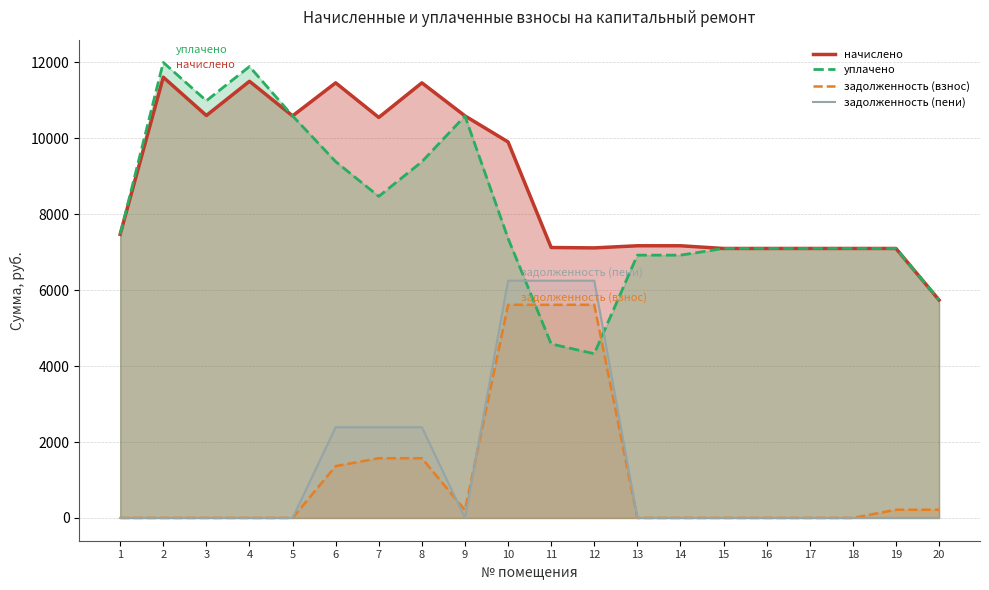

Reading left to right, extract all data points from this chart.

начислено: 1=7470.1	2=11607.0	3=10598.4	4=11499.5	5=10588.2	6=11458.6	7=10547.2	8=11458.6	9=10588.2	10=9902.1	11=7121.9	12=7111.7	13=7168.0	14=7168.0	15=7096.3	16=7096.6	17=7096.6	18=7096.6	19=7096.3	20=5739.5
уплачено: 1=7470.1	2=11995.6	3=10987.0	4=11888.1	5=10588.2	6=9383.9	7=8468.8	8=9380.2	9=10584.5	10=7362.6	11=4582.4	12=4325.1	13=6921.0	14=6921.0	15=7096.3	16=7096.6	17=7096.6	18=7096.6	19=7096.3	20=5739.5
задолженность (взнос): 1=0.0	2=0.0	3=0.0	4=0.0	5=0.0	6=1365.3	7=1572.4	8=1572.4	9=207.0	10=5613.3	11=5613.3	12=5613.3	13=0.0	14=0.0	15=0.0	16=0.0	17=0.0	18=0.0	19=216.3	20=216.3
задолженность (пени): 1=0.0	2=0.0	3=0.0	4=0.0	5=0.0	6=2389.3	7=2389.3	8=2389.3	9=0.0	10=6248.2	11=6248.2	12=6248.2	13=0.0	14=0.0	15=0.0	16=0.0	17=0.0	18=0.0	19=0.0	20=0.0